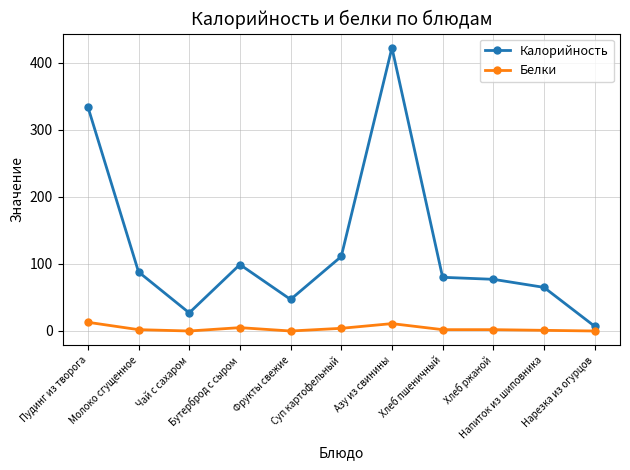

What is the spread (max minus min) of values at Пудинг из творога?

321